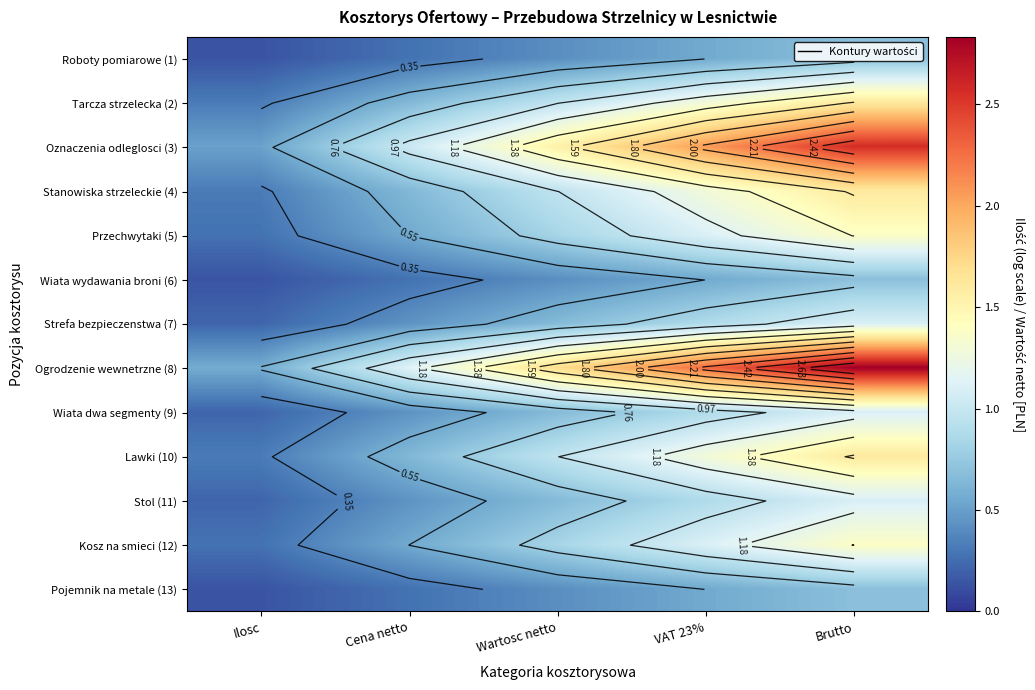

True or false: Roboty pomiarowe (1) has a value of 0.1 at Ilosc.

True